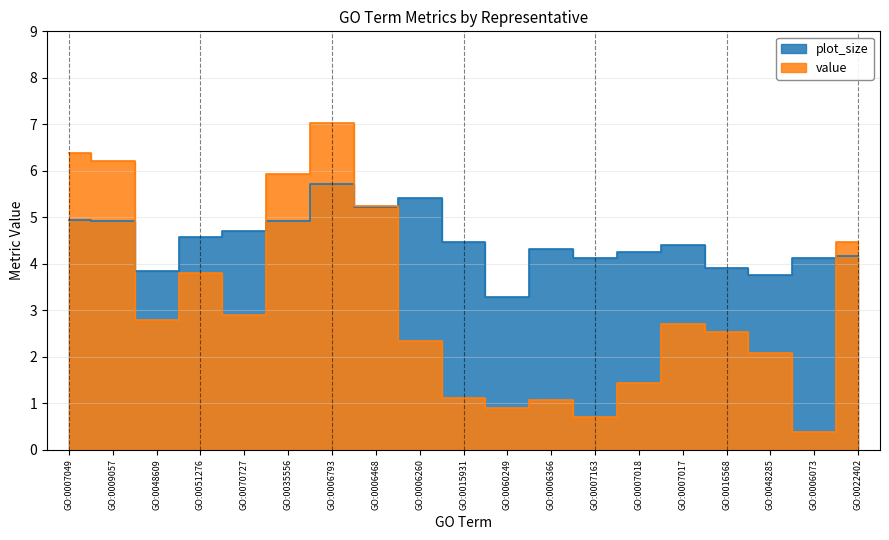

What is the spread (max minus min) of values at GO:0006366?

3.2